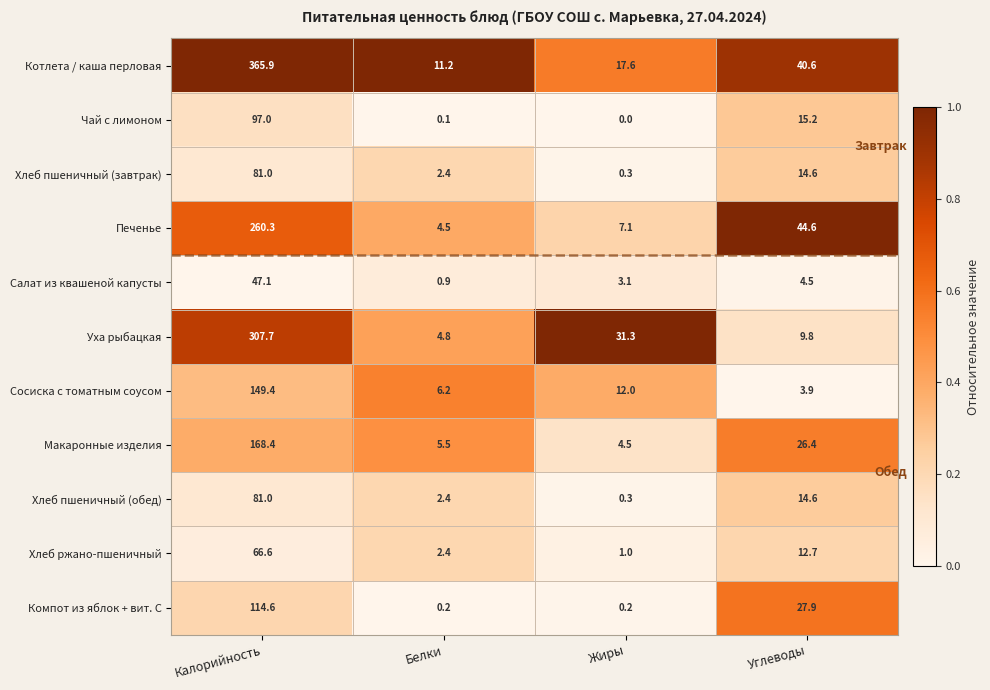

What is the difference between the maximum and minimum values in the Салат из квашеной капусты series?

46.2